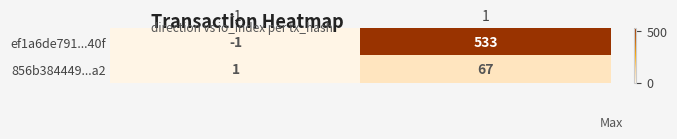

What is the difference between the maximum and minimum values in the 856b384449...a2 series?

66